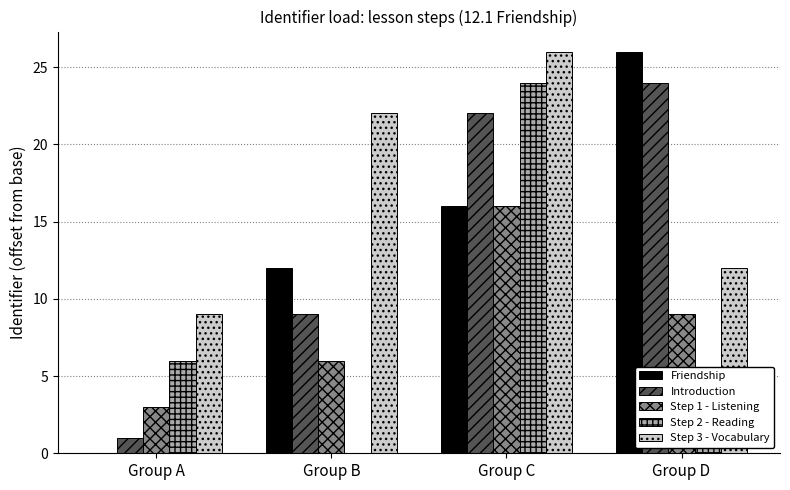

Count the number of categories in the chart.

4